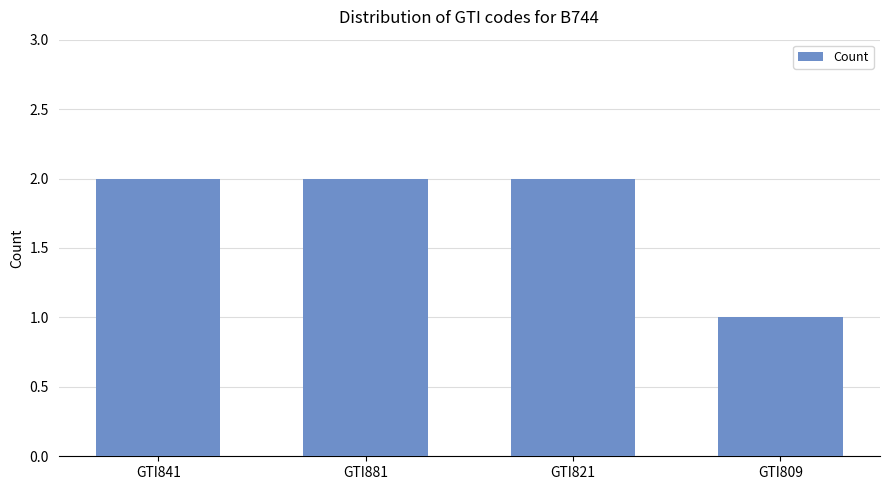

True or false: the data shows 3 at GTI841.

False